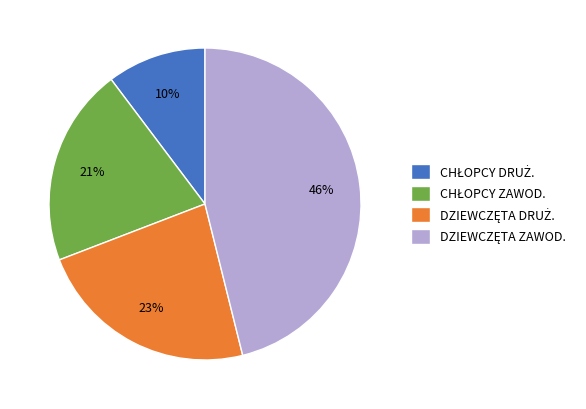

To the nearest percent, what is the difference between the largest and smallest slice percentages?

36%